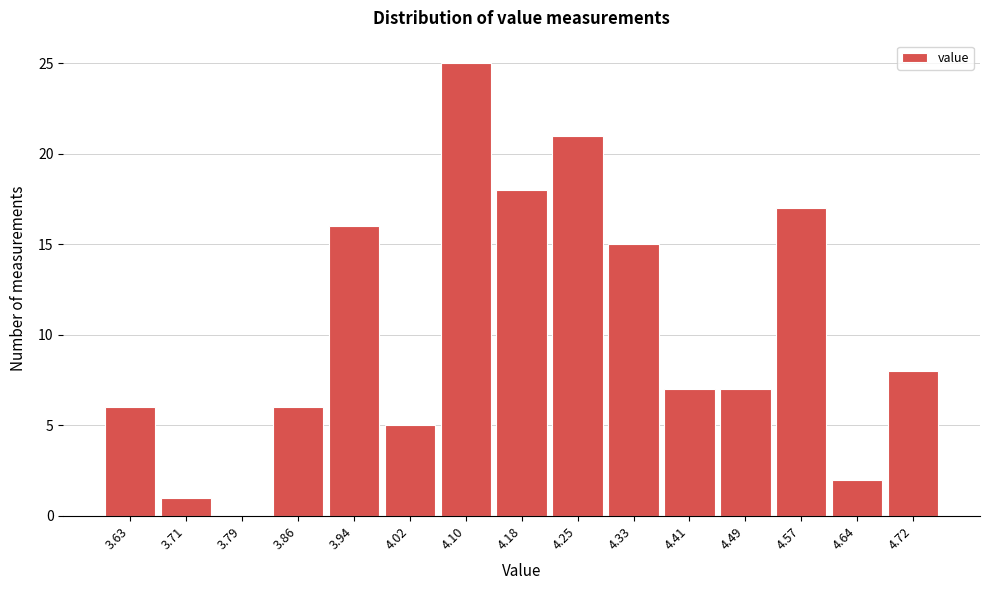

Reading left to right, extract all data points from this chart.

3.63=6	3.71=1	3.79=0	3.86=6	3.94=16	4.02=5	4.10=25	4.18=18	4.25=21	4.33=15	4.41=7	4.49=7	4.57=17	4.64=2	4.72=8